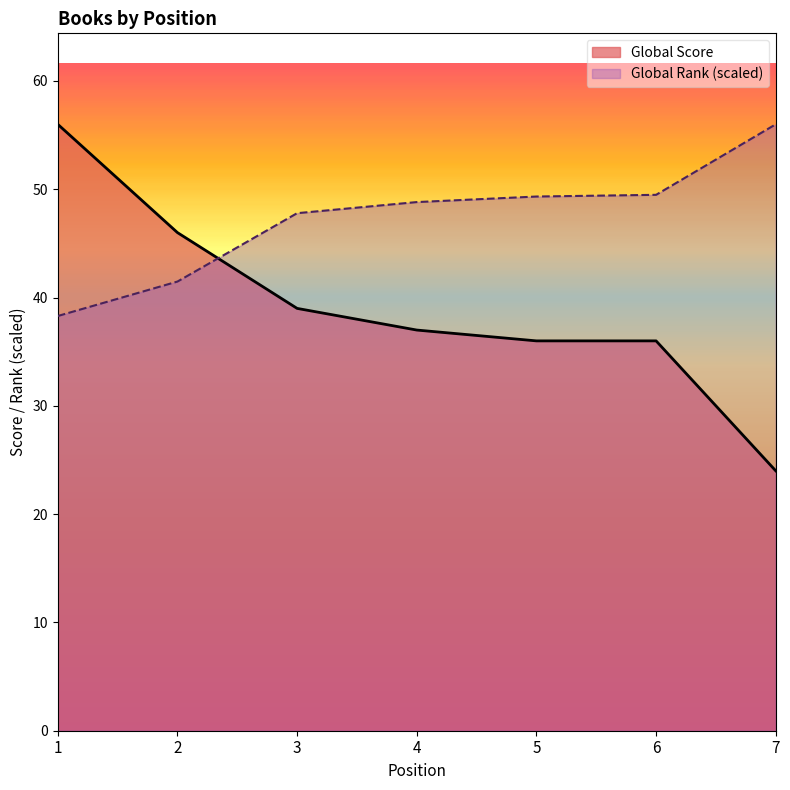

What is the total value across all series at 4?

85.8